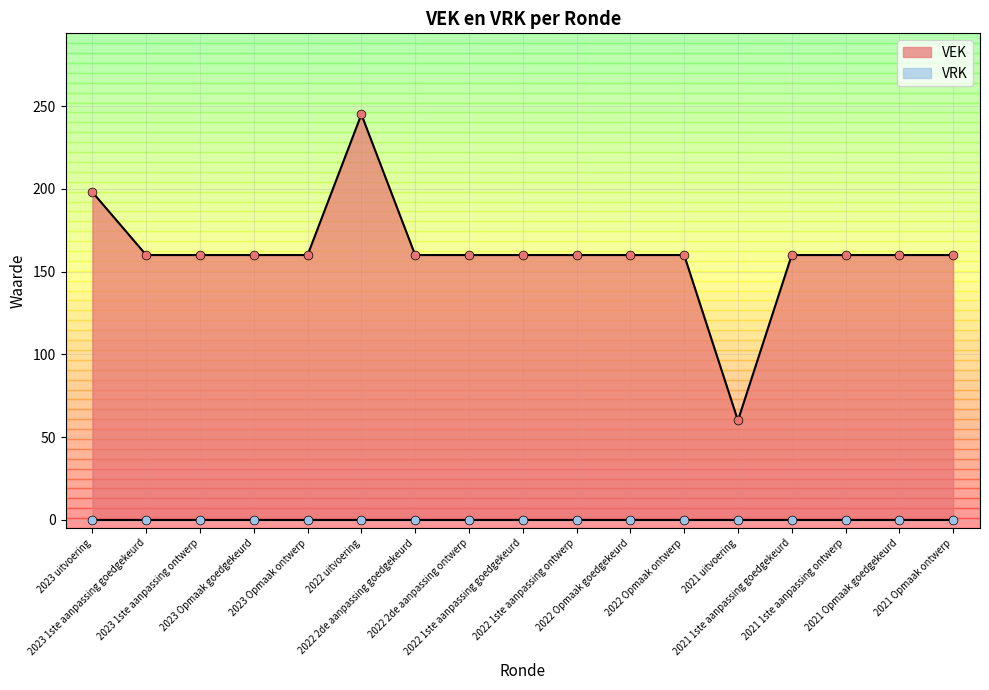

Approximately how many times larger is the value at 2022 2de aanpassing ontwerp compared to 2023 Opmaak ontwerp?

1.0